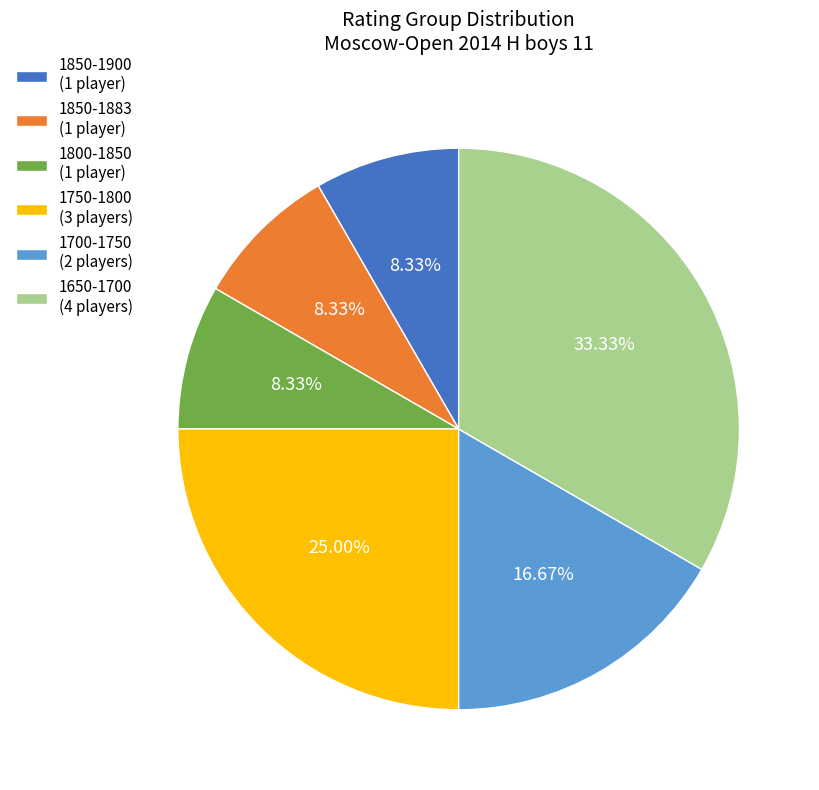

Count the number of slices in the pie.

6